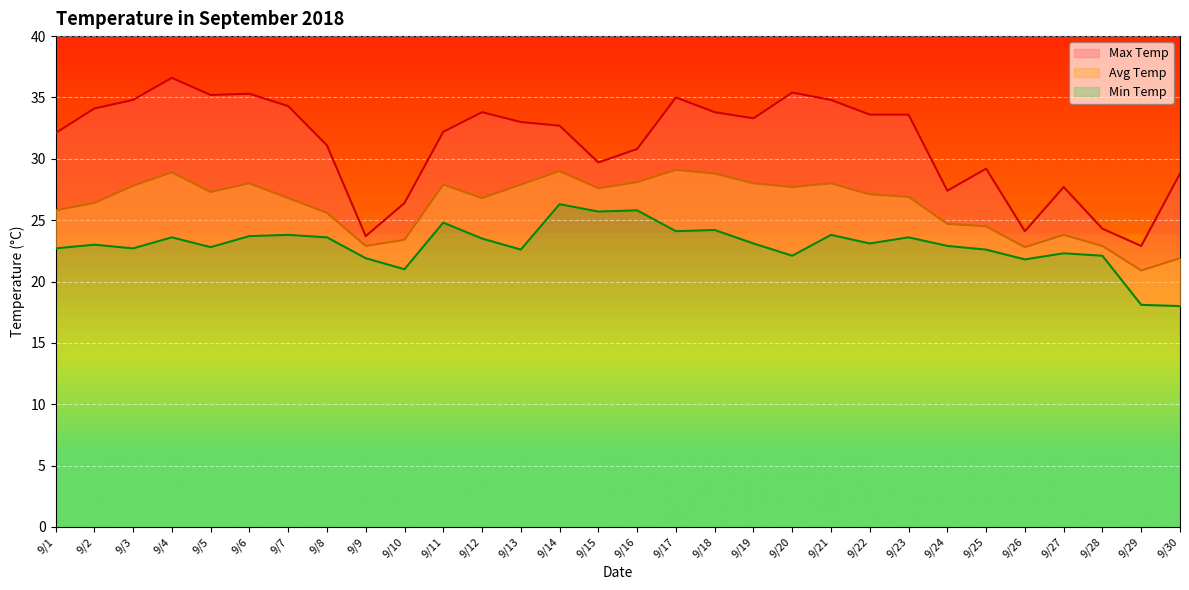

Reading left to right, extract all data points from this chart.

Max Temp: 9/1=32.1	9/2=34.1	9/3=34.8	9/4=36.6	9/5=35.2	9/6=35.3	9/7=34.3	9/8=31.1	9/9=23.7	9/10=26.4	9/11=32.2	9/12=33.8	9/13=33.0	9/14=32.7	9/15=29.7	9/16=30.8	9/17=35.0	9/18=33.8	9/19=33.3	9/20=35.4	9/21=34.8	9/22=33.6	9/23=33.6	9/24=27.4	9/25=29.2	9/26=24.1	9/27=27.7	9/28=24.3	9/29=22.9	9/30=28.8
Min Temp: 9/1=22.7	9/2=23.0	9/3=22.7	9/4=23.6	9/5=22.8	9/6=23.7	9/7=23.8	9/8=23.6	9/9=21.9	9/10=21.0	9/11=24.8	9/12=23.5	9/13=22.6	9/14=26.3	9/15=25.7	9/16=25.8	9/17=24.1	9/18=24.2	9/19=23.1	9/20=22.1	9/21=23.8	9/22=23.1	9/23=23.6	9/24=22.9	9/25=22.6	9/26=21.8	9/27=22.3	9/28=22.1	9/29=18.1	9/30=18.0
Avg Temp: 9/1=25.8	9/2=26.4	9/3=27.8	9/4=28.9	9/5=27.3	9/6=28.0	9/7=26.8	9/8=25.6	9/9=22.9	9/10=23.4	9/11=27.9	9/12=26.8	9/13=27.9	9/14=29.0	9/15=27.6	9/16=28.1	9/17=29.1	9/18=28.8	9/19=28.0	9/20=27.7	9/21=28.0	9/22=27.1	9/23=26.9	9/24=24.7	9/25=24.5	9/26=22.8	9/27=23.8	9/28=22.9	9/29=20.9	9/30=21.9